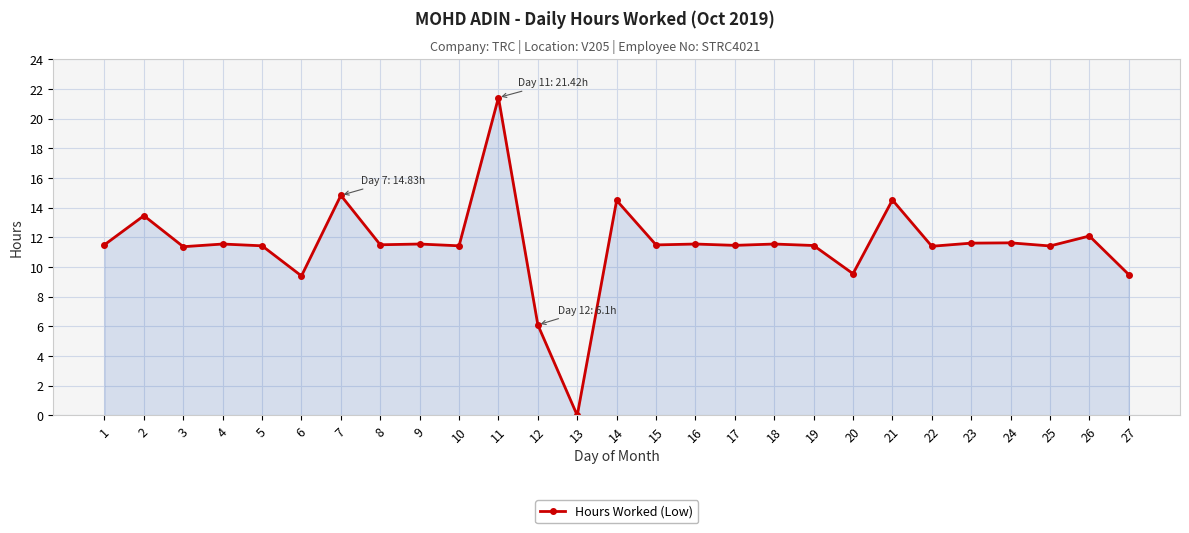

What is the sum of the values at 2 and 22?

24.9